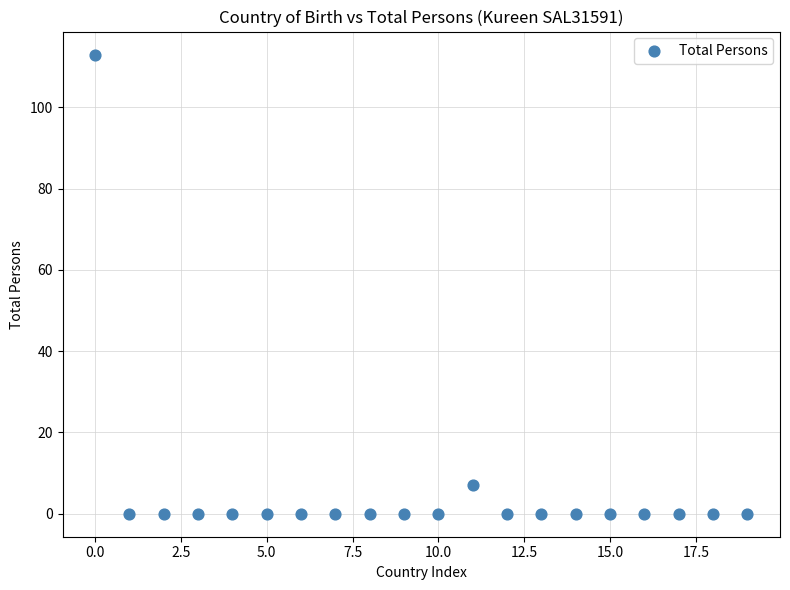

What Y value in the scatter plot is closest to 56?

7